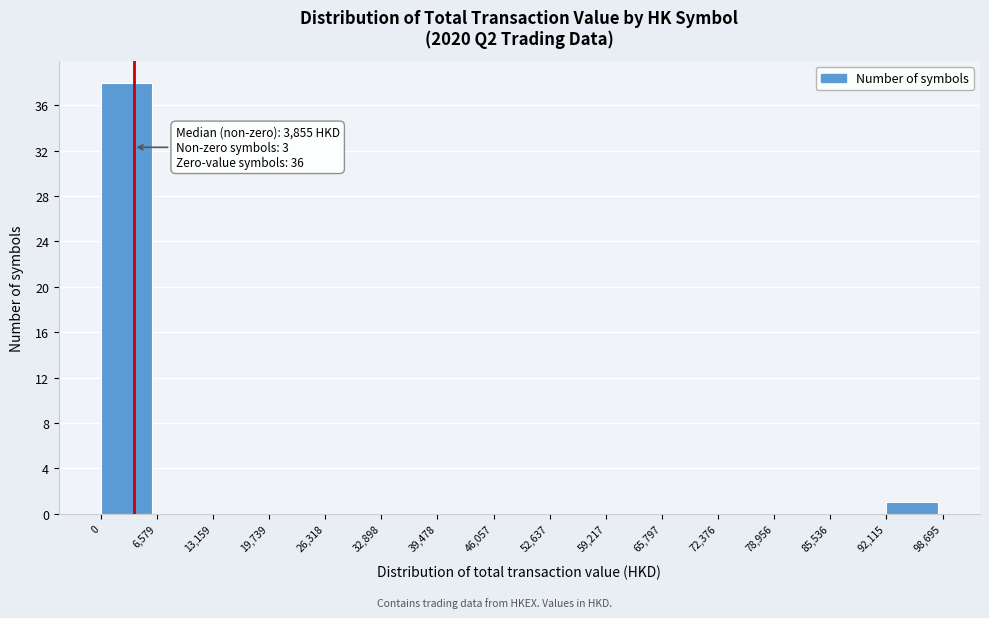

Which range on the x-axis has the tallest bar?

0 to 6,579